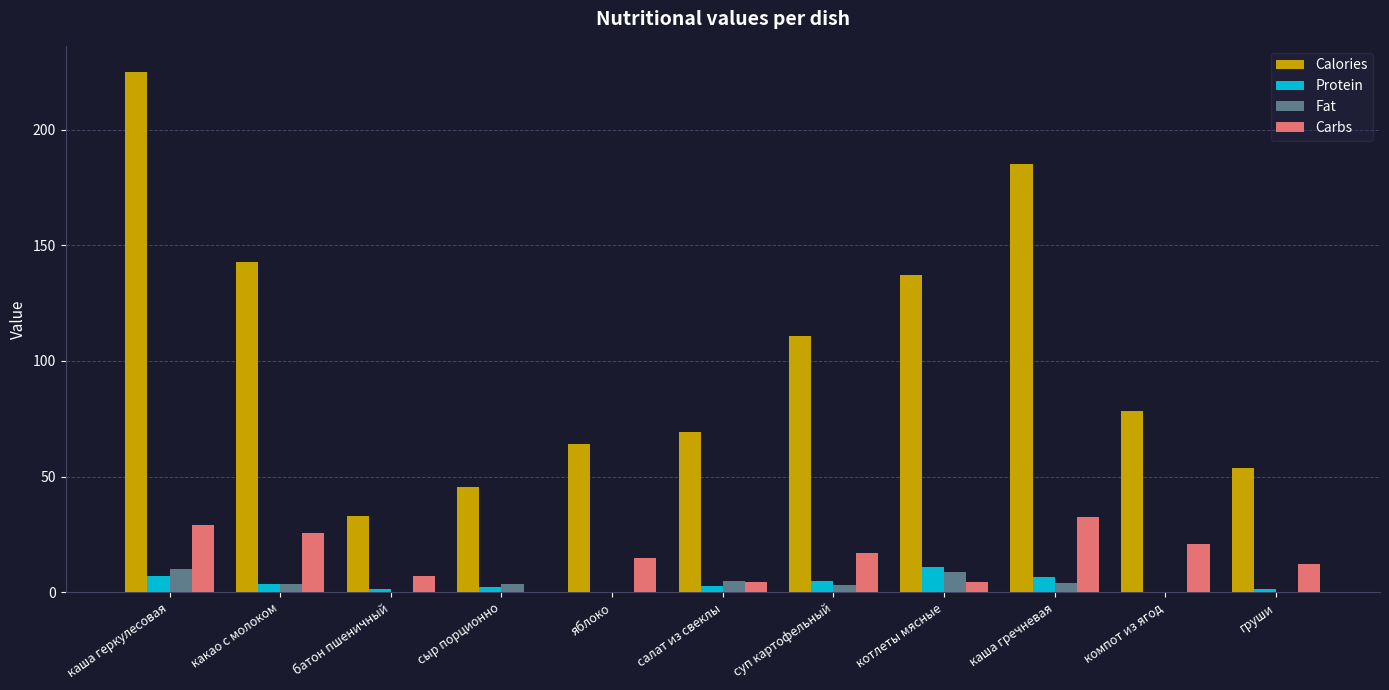

Which series changed the most between суп картофельный and компот из ягод?

Calories